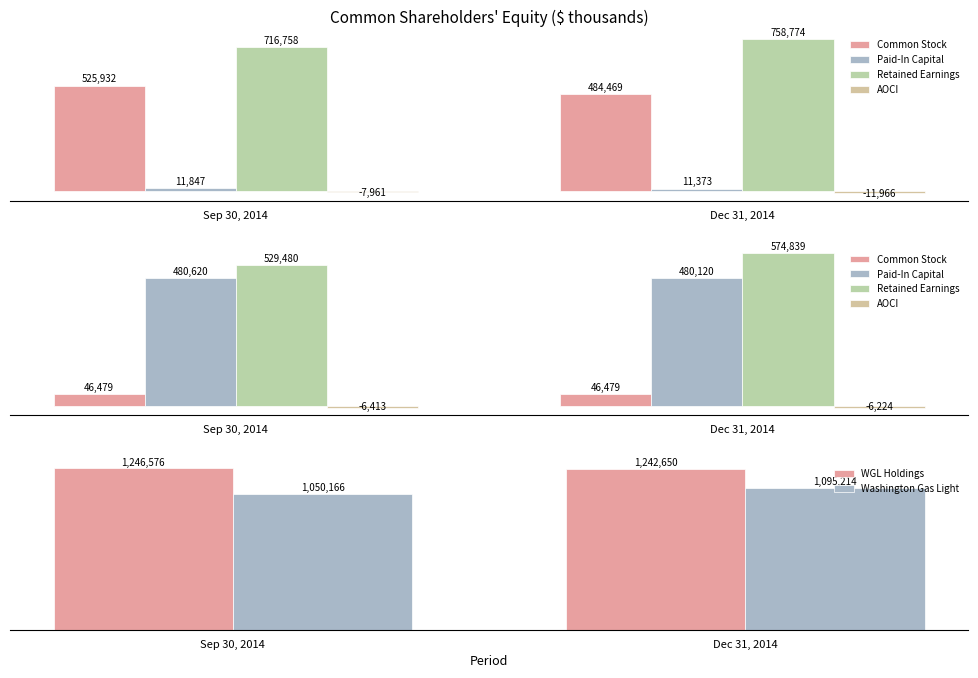

What is the maximum value shown in the chart?

1246576